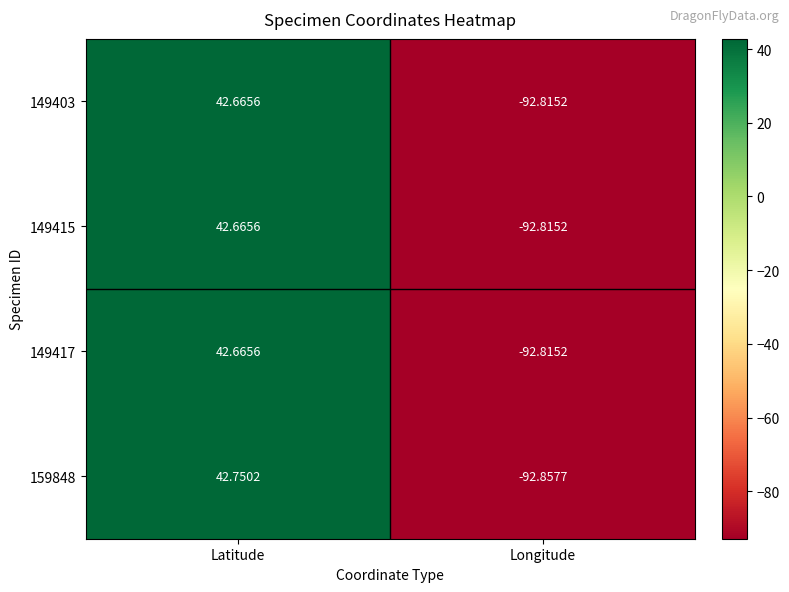

Rank the categories by 149417 value from lowest to highest.

Longitude, Latitude